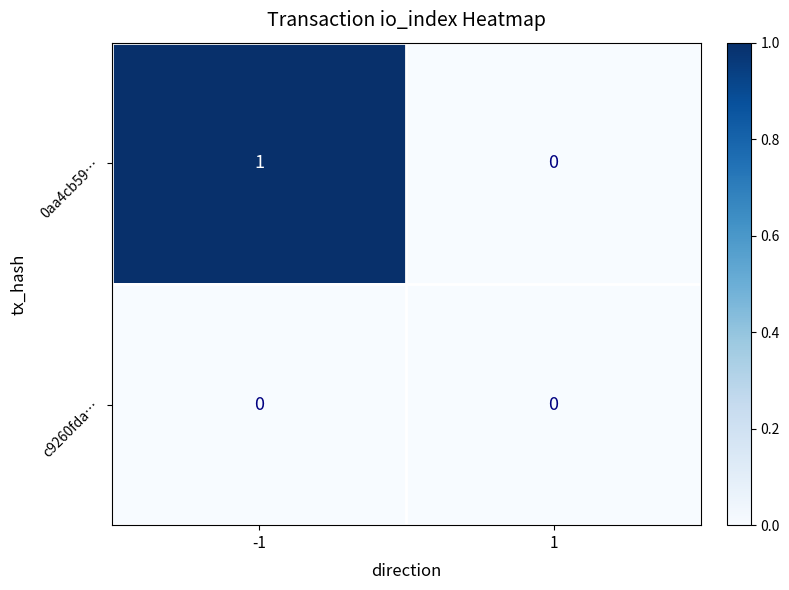

List the series in order of their peak value, highest first.

0aa4cb59…, c9260fda…